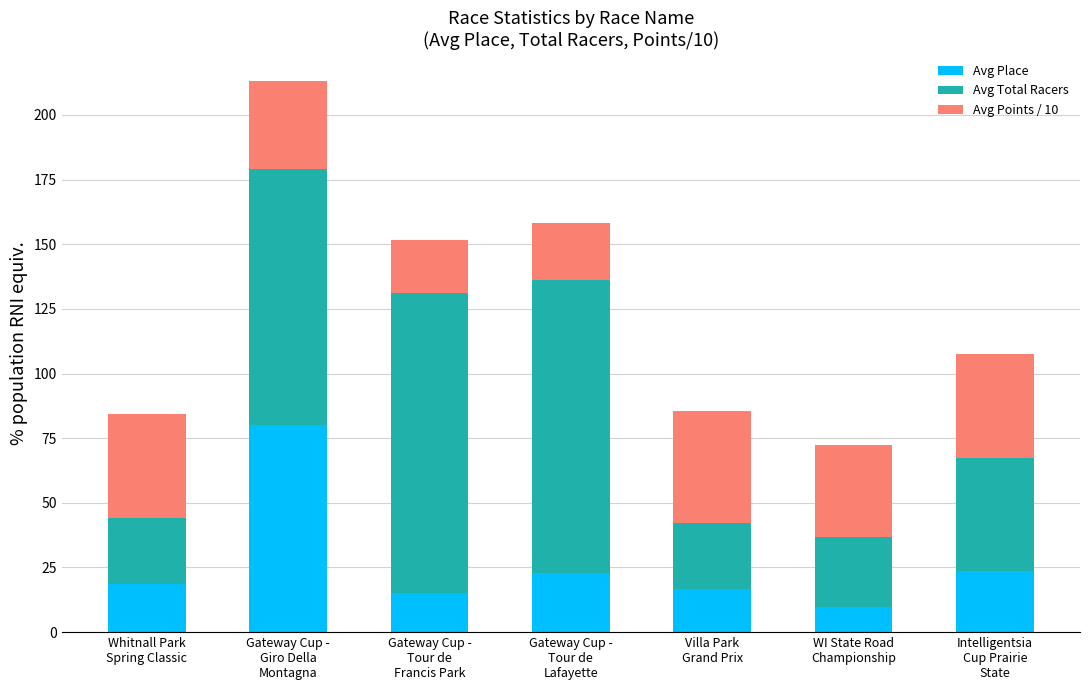

What is the lowest value of the Avg Place series?

9.9